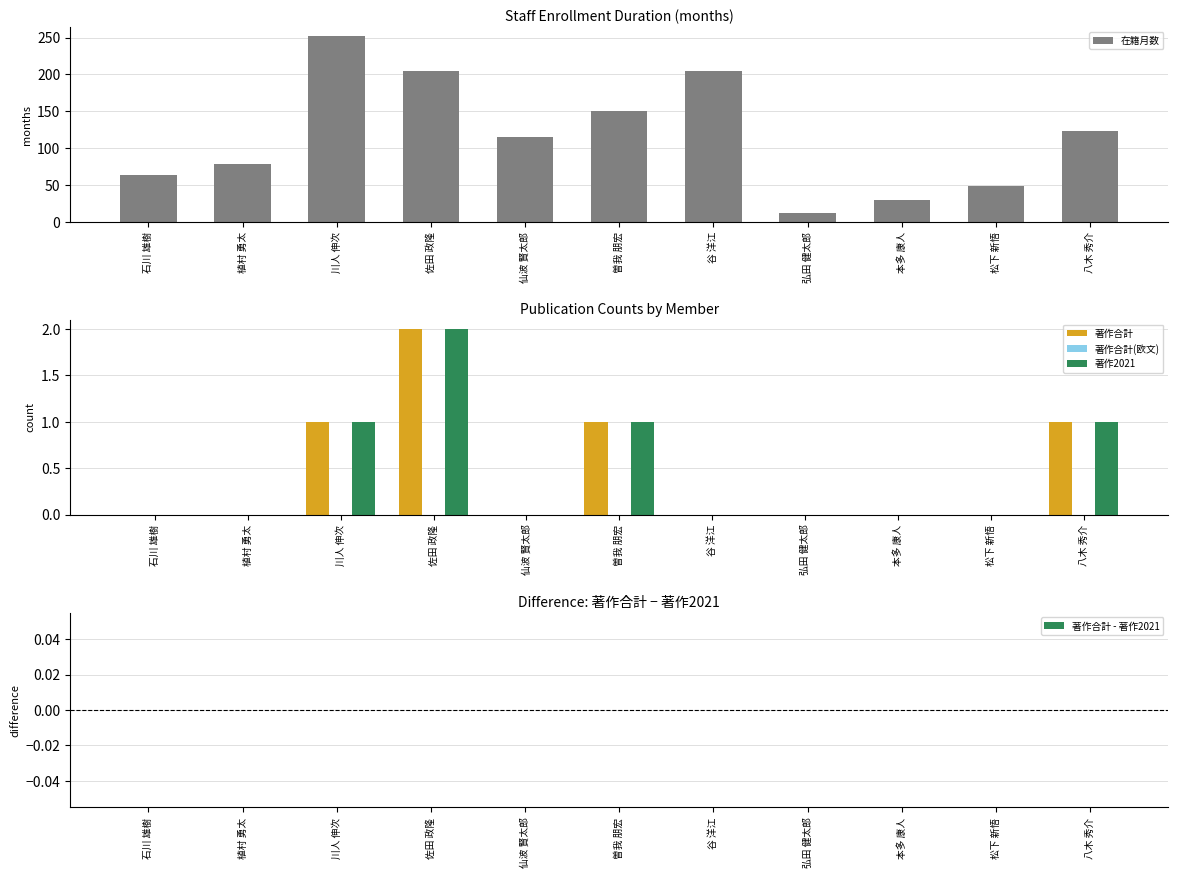

Which series has the largest range (max minus min)?

在籍月数